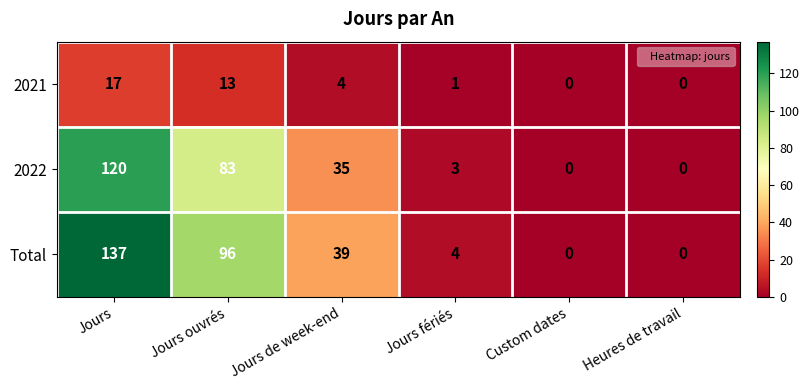

The 2021 series shows 26 at Jours. True or false?

False